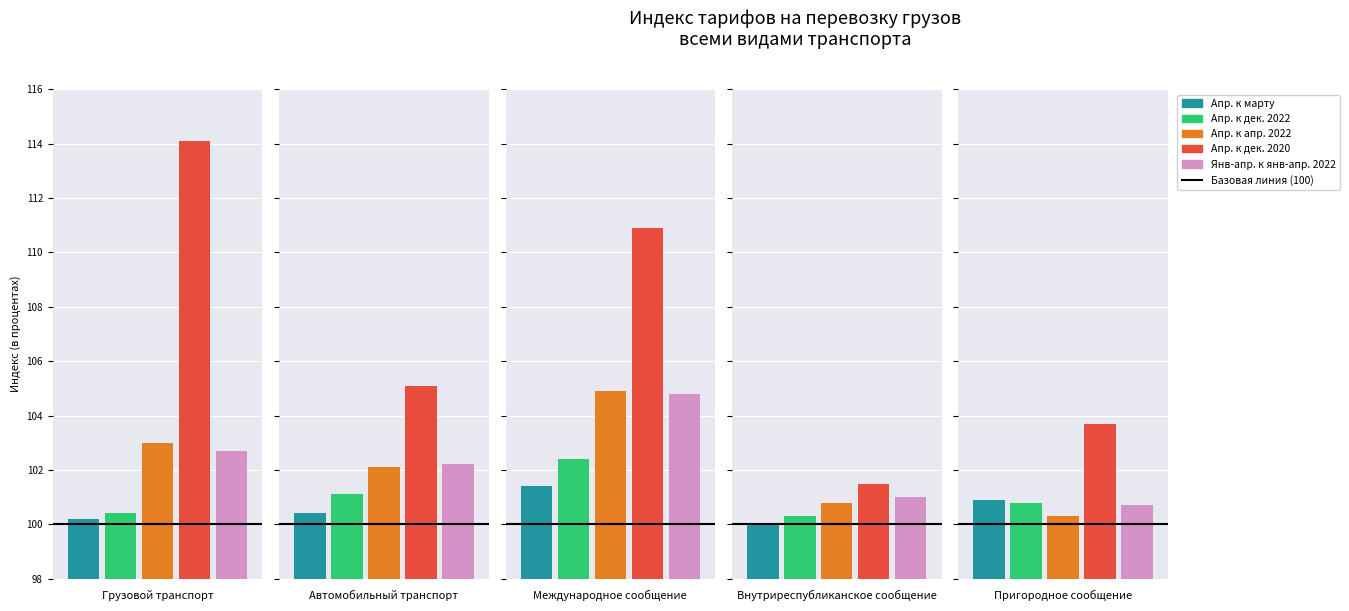

What is the sum of the Янв-апр. к янв-апр. 2022 values at Международное сообщение and Внутриреспубликанское сообщение?

205.8